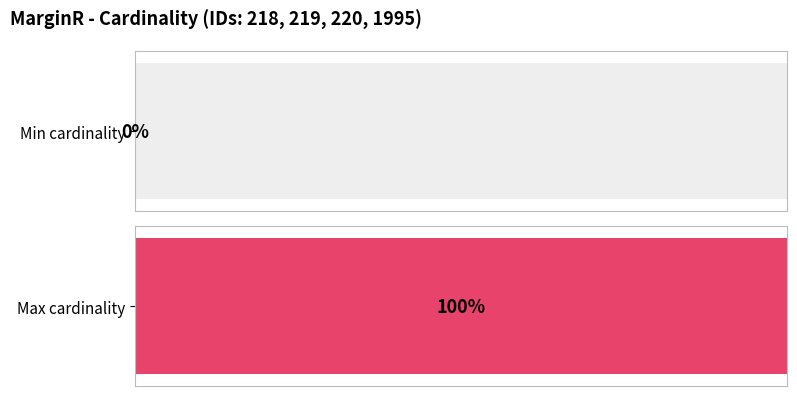

Which series has the widest spread of values?

Min cardinality